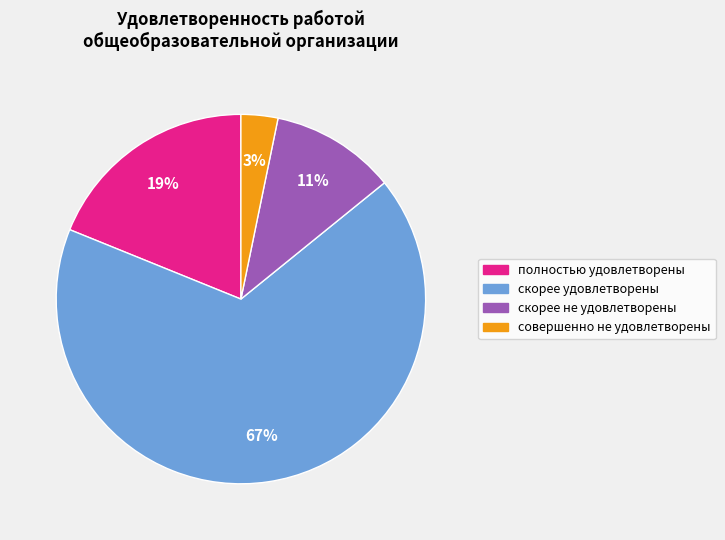

To the nearest percent, what portion does скорее удовлетворены represent?

67%